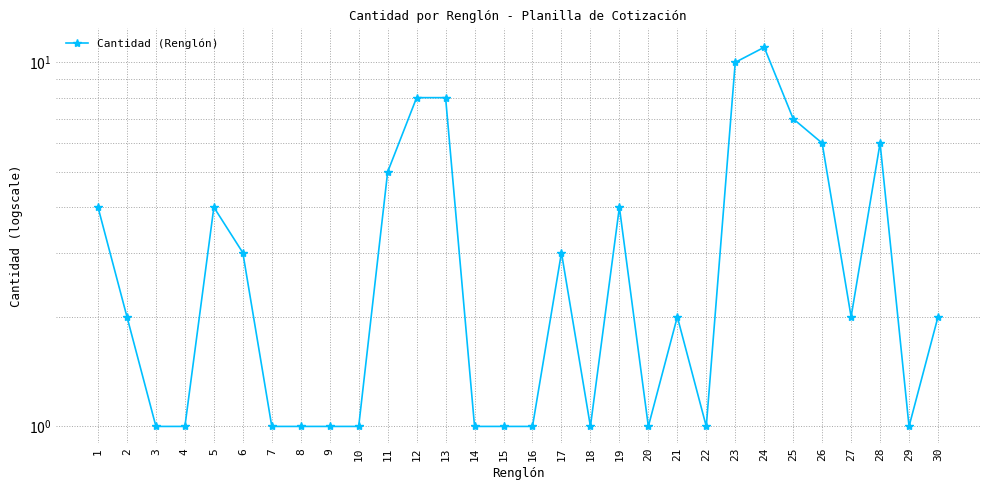

The value at 2 is 1. True or false?

False